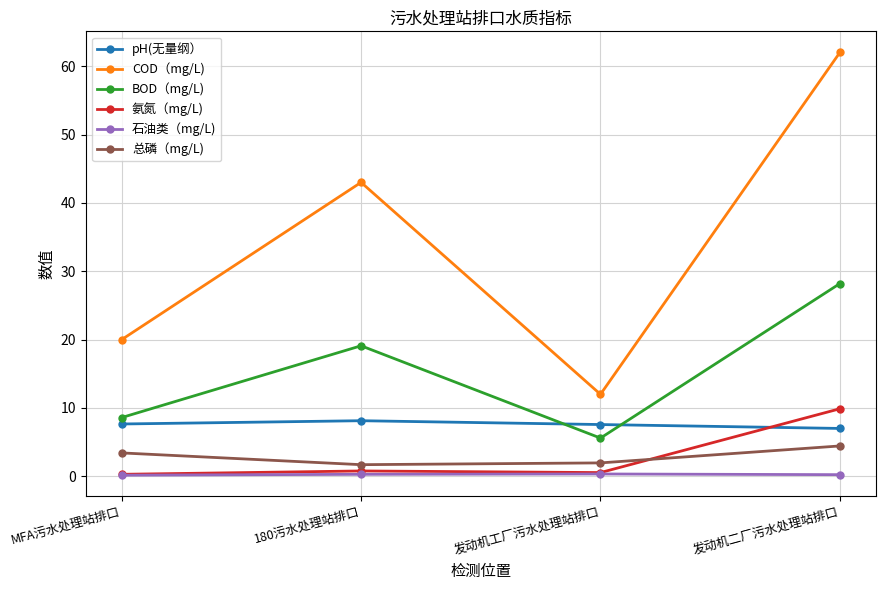

At which label does BOD（mg/L) reach its peak?

发动机二厂污水处理站排口